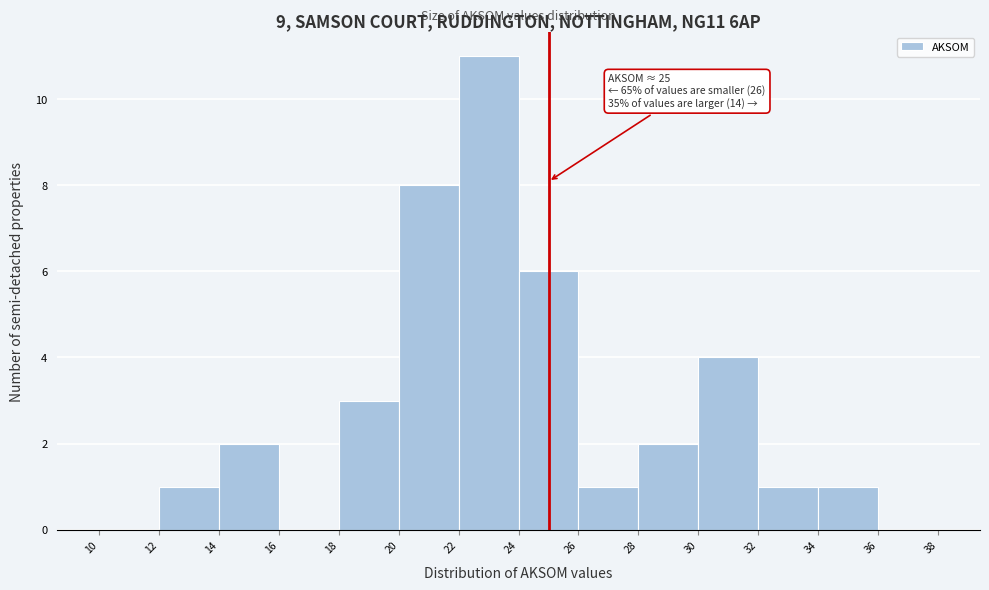

Which range on the x-axis has the tallest bar?

22 to 24